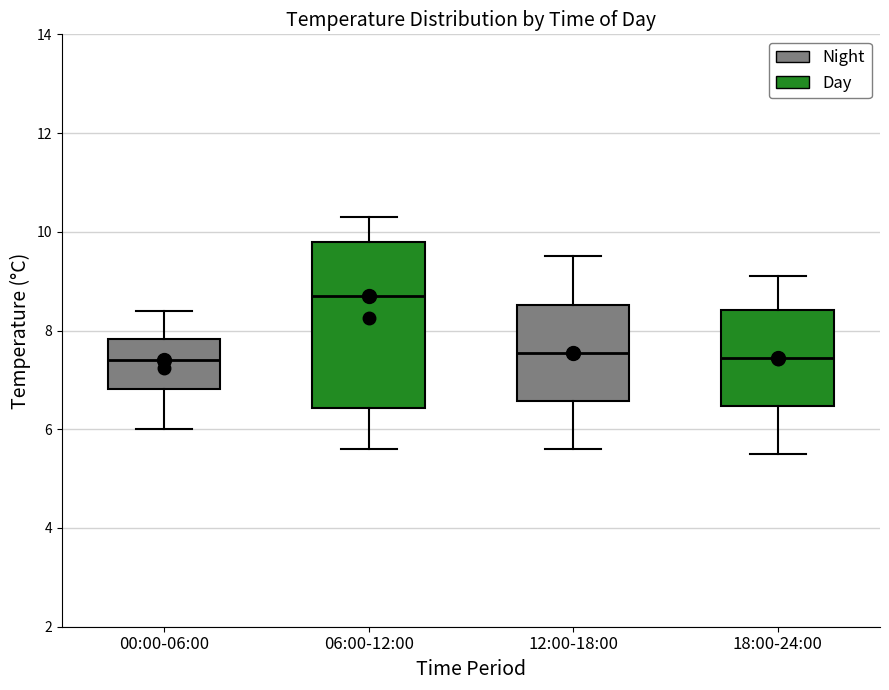

Which box is the tallest, from its lower edge to its upper edge?

06:00-12:00